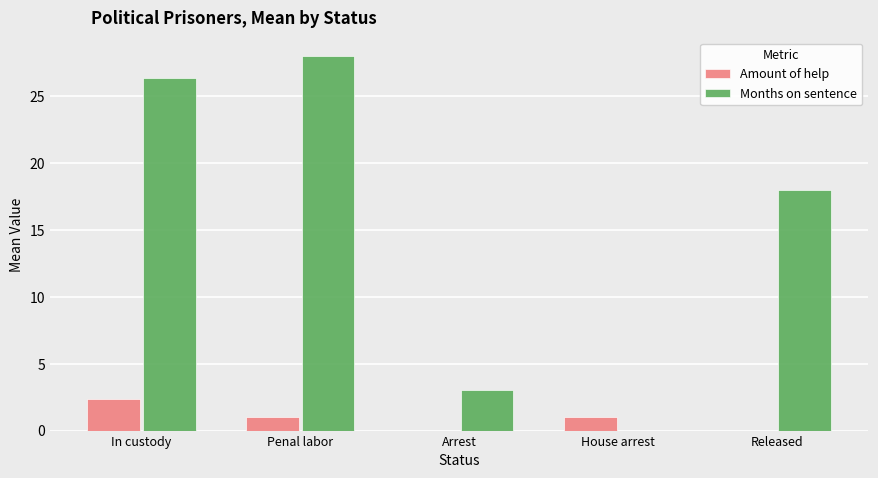

Are the bars horizontal?

No